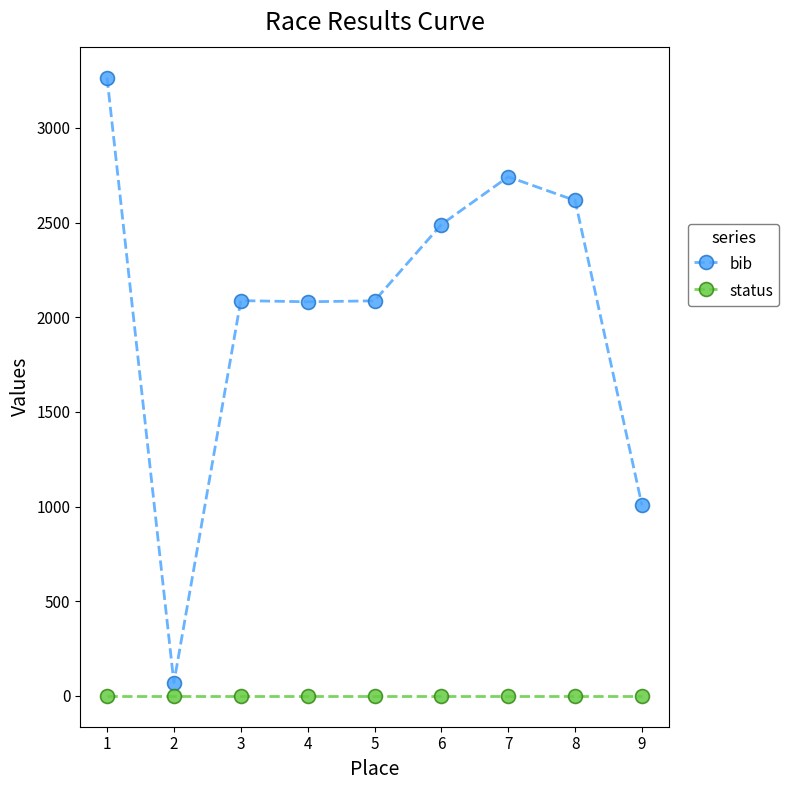

How many interior local valleys does the bib series have?

2